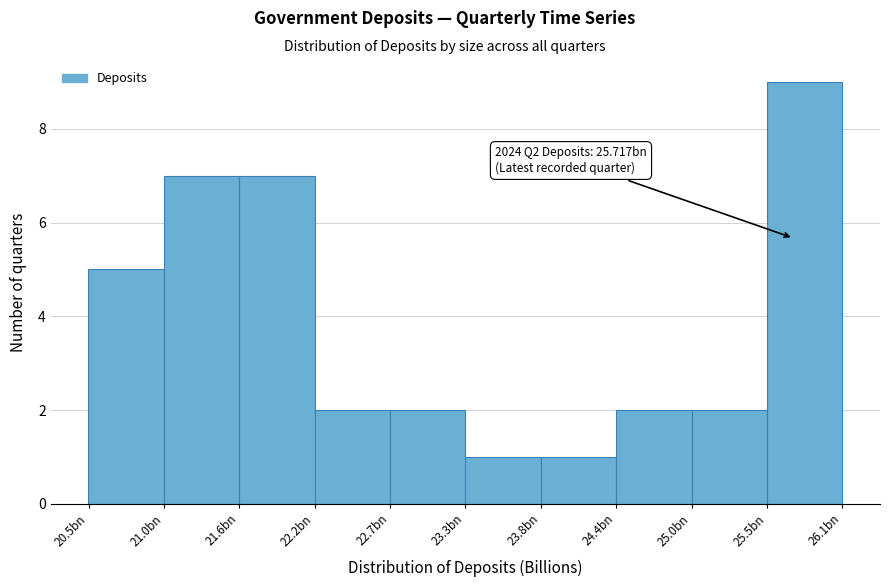

Reading left to right, what are all the values shown in this chart?

5	7	7	2	2	1	1	2	2	9